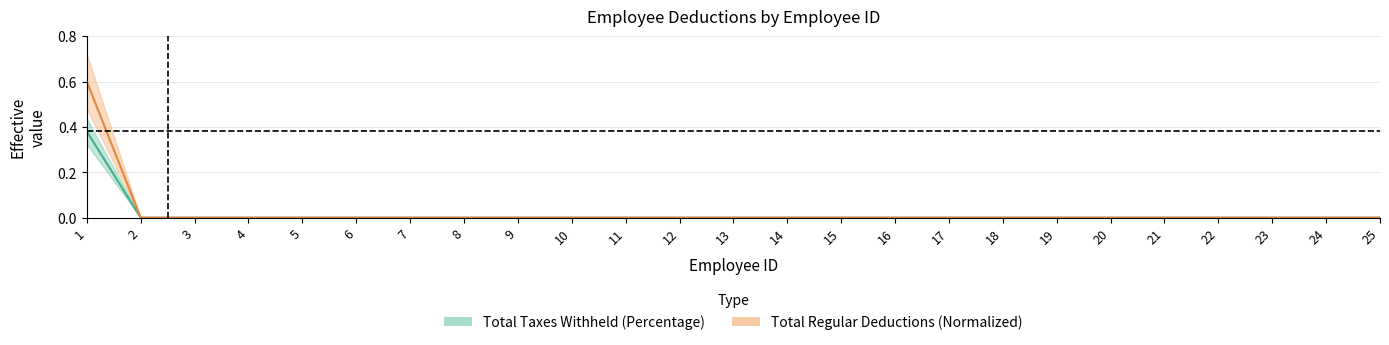

Which series has the largest total across all categories?

Total Regular Deductions